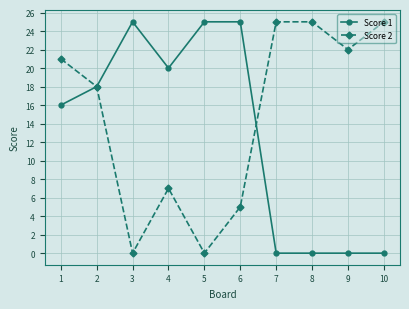

Count the number of categories in the chart.

10